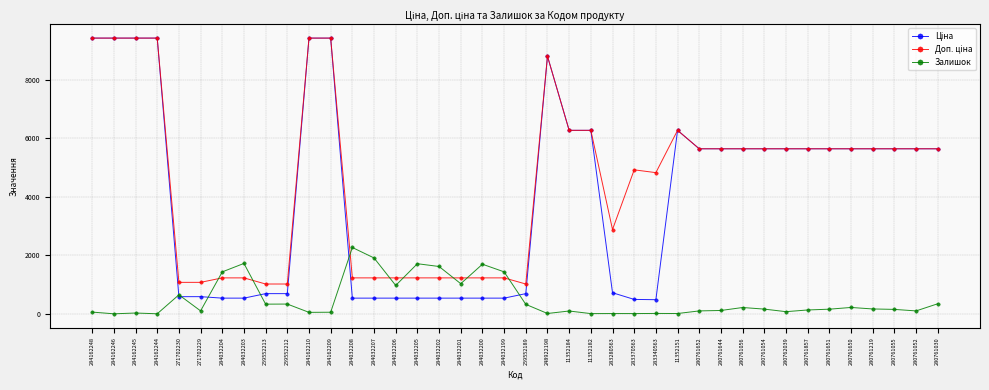

What is the total value across all series at 284162210?

18883.7